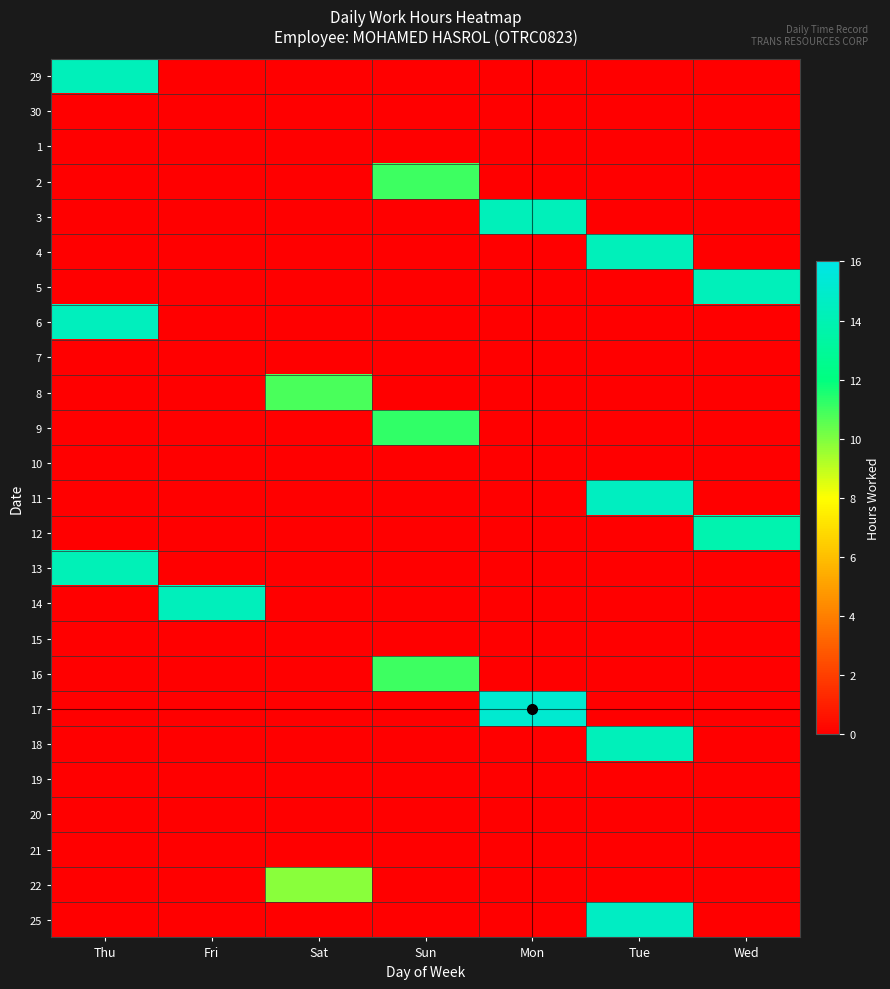

Reading left to right, extract all data points from this chart.

29: Thu=14.3	Fri=0.0	Sat=0.0	Sun=0.0	Mon=0.0	Tue=0.0	Wed=0.0
30: Thu=0.0	Fri=0.0	Sat=0.0	Sun=0.0	Mon=0.0	Tue=0.0	Wed=0.0
1: Thu=0.0	Fri=0.0	Sat=0.0	Sun=0.0	Mon=0.0	Tue=0.0	Wed=0.0
2: Thu=0.0	Fri=0.0	Sat=0.0	Sun=11.1	Mon=0.0	Tue=0.0	Wed=0.0
3: Thu=0.0	Fri=0.0	Sat=0.0	Sun=0.0	Mon=14.3	Tue=0.0	Wed=0.0
4: Thu=0.0	Fri=0.0	Sat=0.0	Sun=0.0	Mon=0.0	Tue=14.3	Wed=0.0
5: Thu=0.0	Fri=0.0	Sat=0.0	Sun=0.0	Mon=0.0	Tue=0.0	Wed=14.3
6: Thu=14.4	Fri=0.0	Sat=0.0	Sun=0.0	Mon=0.0	Tue=0.0	Wed=0.0
7: Thu=0.0	Fri=0.0	Sat=0.0	Sun=0.0	Mon=0.0	Tue=0.0	Wed=0.0
8: Thu=0.0	Fri=0.0	Sat=10.9	Sun=0.0	Mon=0.0	Tue=0.0	Wed=0.0
9: Thu=0.0	Fri=0.0	Sat=0.0	Sun=11.2	Mon=0.0	Tue=0.0	Wed=0.0
10: Thu=0.0	Fri=0.0	Sat=0.0	Sun=0.0	Mon=0.0	Tue=0.0	Wed=0.0
11: Thu=0.0	Fri=0.0	Sat=0.0	Sun=0.0	Mon=0.0	Tue=14.5	Wed=0.0
12: Thu=0.0	Fri=0.0	Sat=0.0	Sun=0.0	Mon=0.0	Tue=0.0	Wed=13.9
13: Thu=14.2	Fri=0.0	Sat=0.0	Sun=0.0	Mon=0.0	Tue=0.0	Wed=0.0
14: Thu=0.0	Fri=14.3	Sat=0.0	Sun=0.0	Mon=0.0	Tue=0.0	Wed=0.0
15: Thu=0.0	Fri=0.0	Sat=0.0	Sun=0.0	Mon=0.0	Tue=0.0	Wed=0.0
16: Thu=0.0	Fri=0.0	Sat=0.0	Sun=11.0	Mon=0.0	Tue=0.0	Wed=0.0
17: Thu=0.0	Fri=0.0	Sat=0.0	Sun=0.0	Mon=15.1	Tue=0.0	Wed=0.0
18: Thu=0.0	Fri=0.0	Sat=0.0	Sun=0.0	Mon=0.0	Tue=14.2	Wed=0.0
19: Thu=0.0	Fri=0.0	Sat=0.0	Sun=0.0	Mon=0.0	Tue=0.0	Wed=0.0
20: Thu=0.0	Fri=0.0	Sat=0.0	Sun=0.0	Mon=0.0	Tue=0.0	Wed=0.0
21: Thu=0.0	Fri=0.0	Sat=0.0	Sun=0.0	Mon=0.0	Tue=0.0	Wed=0.0
22: Thu=0.0	Fri=0.0	Sat=9.9	Sun=0.0	Mon=0.0	Tue=0.0	Wed=0.0
25: Thu=0.0	Fri=0.0	Sat=0.0	Sun=0.0	Mon=0.0	Tue=14.7	Wed=0.0